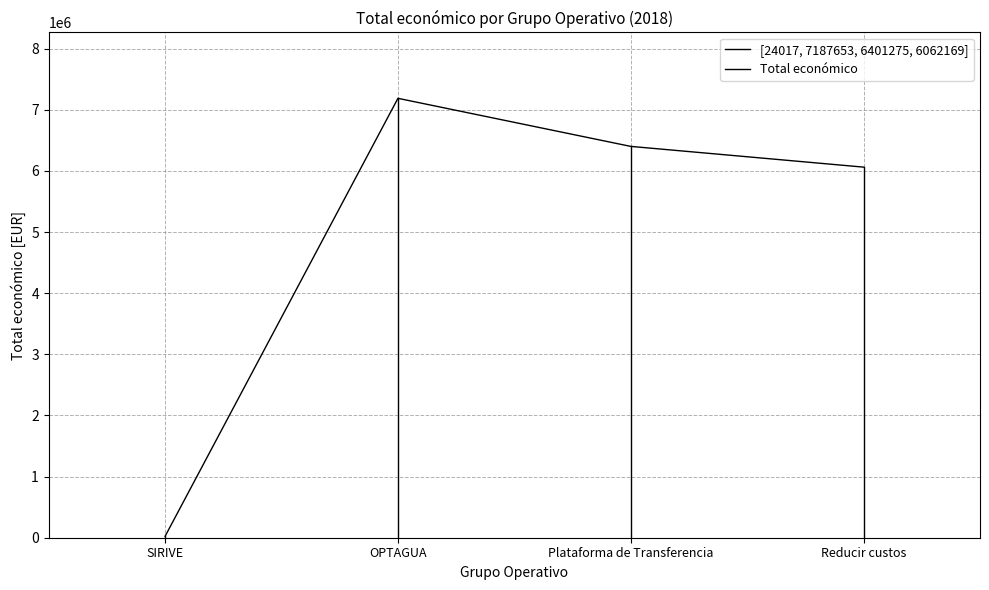

What is the value of the 2nd point from the left?

7187653